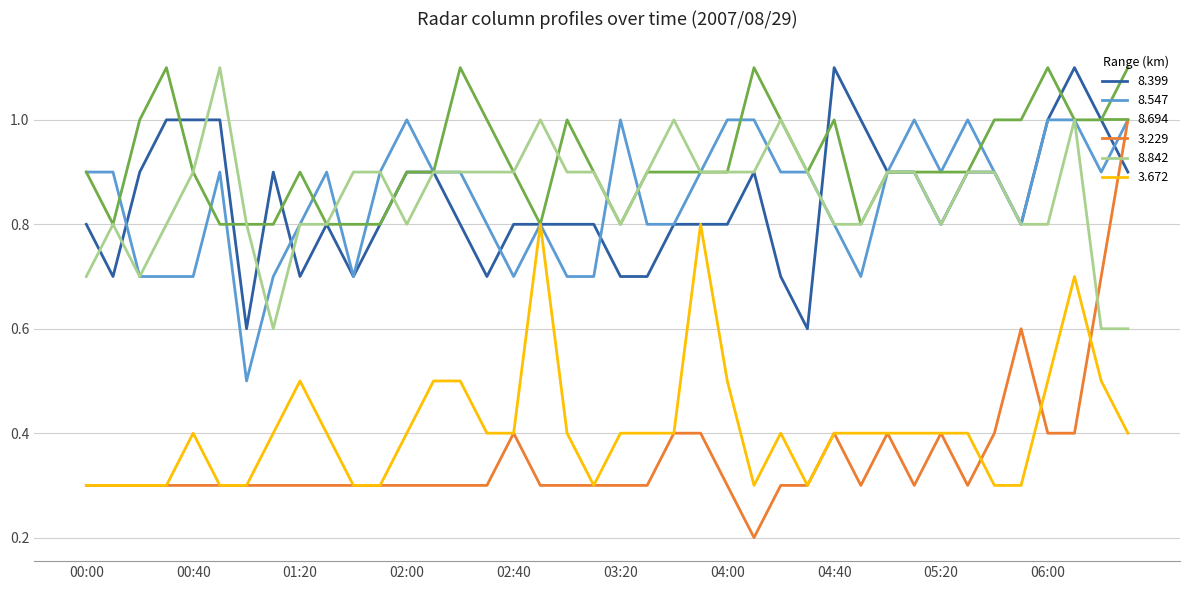

True or false: 3.672 and 8.842 intersect in this chart.

False